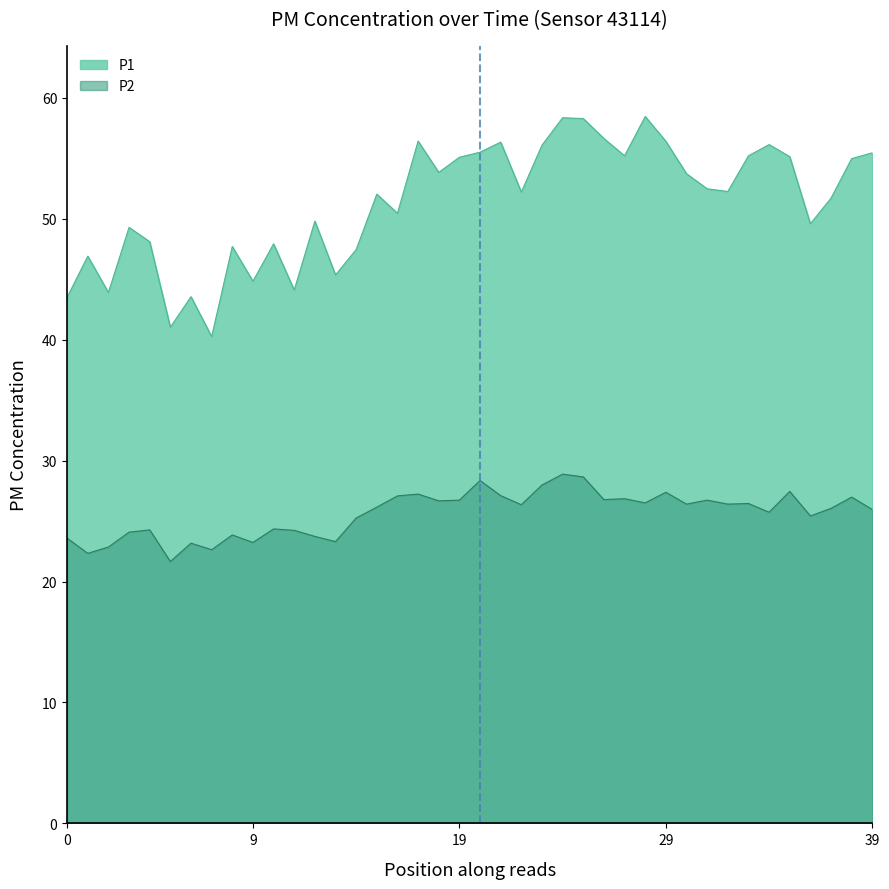

True or false: P1 and P2 cross at least once.

False